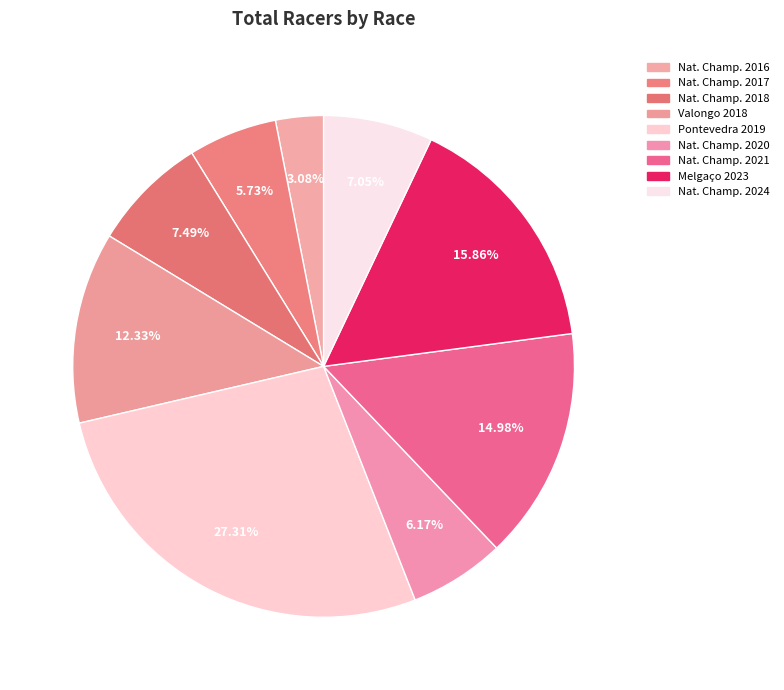

How many slices are in this pie chart?

9